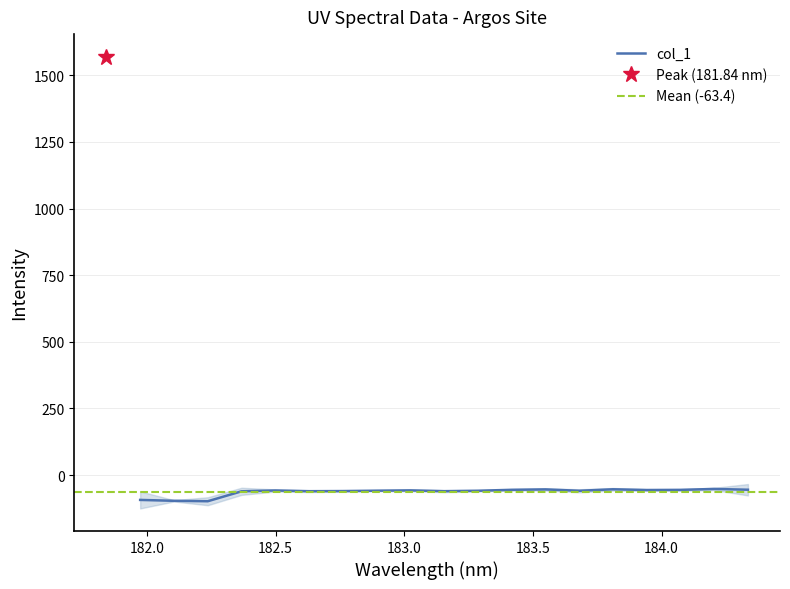

Which has a higher value, 14 or 11?

11